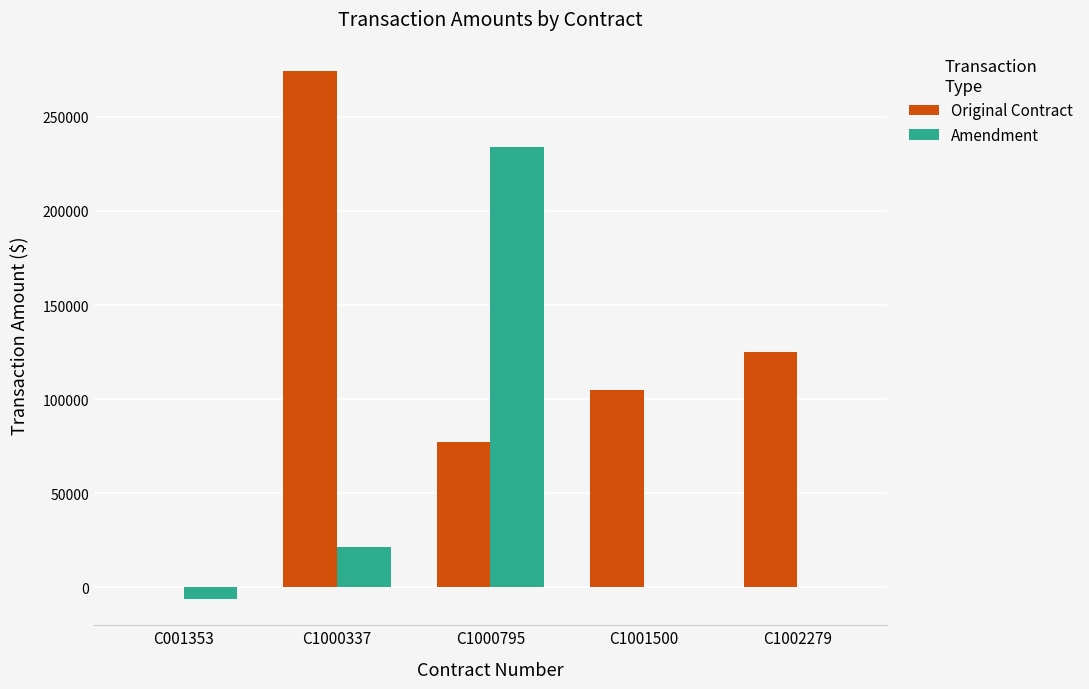

How many groups of bars are there?

5